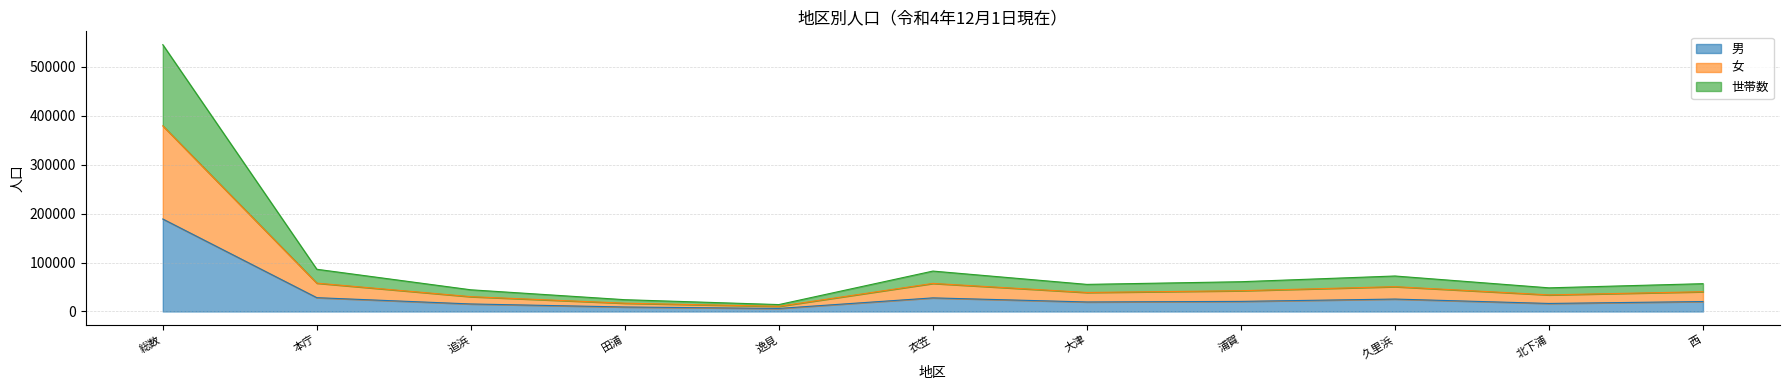

What is the label of the 1st point from the right?

西